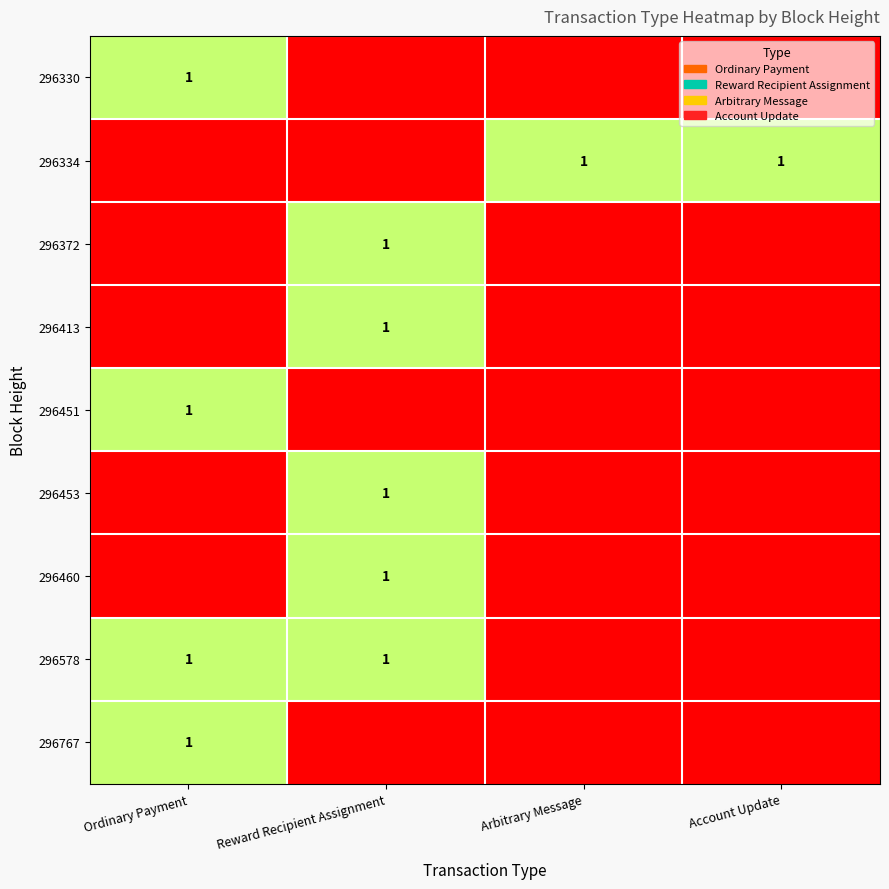

What is the spread (max minus min) of values at Arbitrary Message?

1